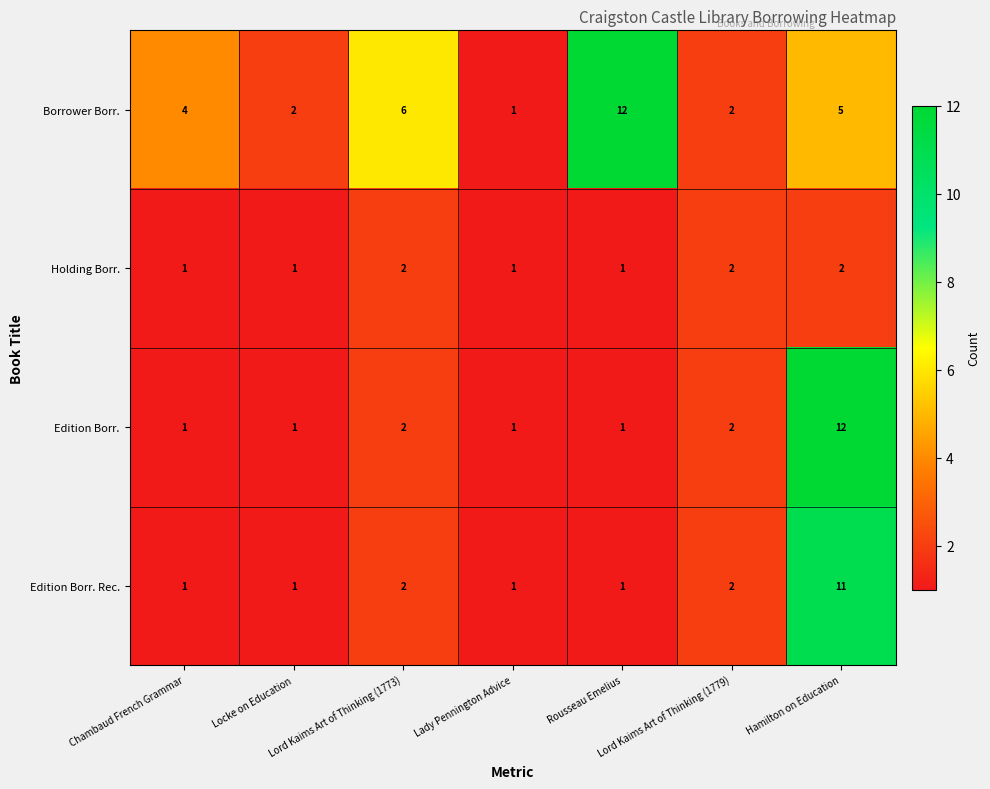

What is the sum of all Edition Borr. values?

20